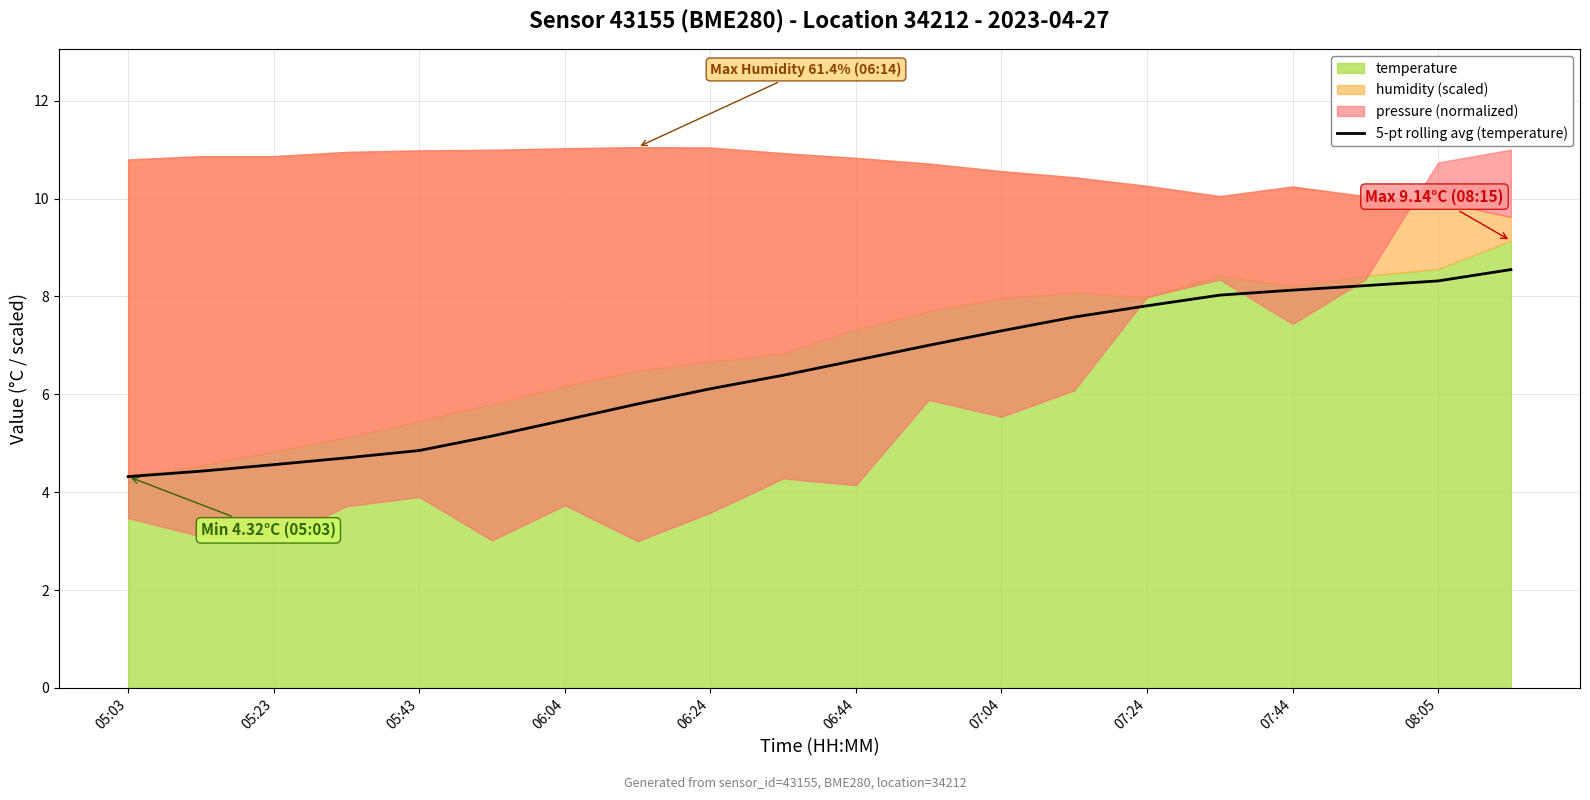

The value of 5-pt rolling avg (temperature) at 07:24 is 1.8. True or false?

False